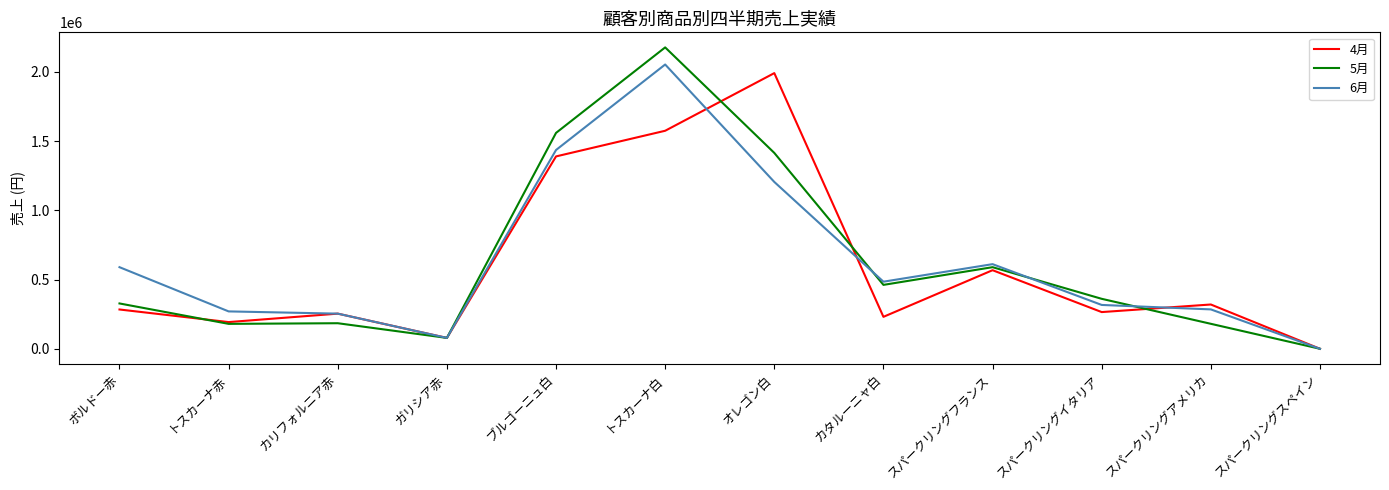

What is the maximum value for 4月?

1991808